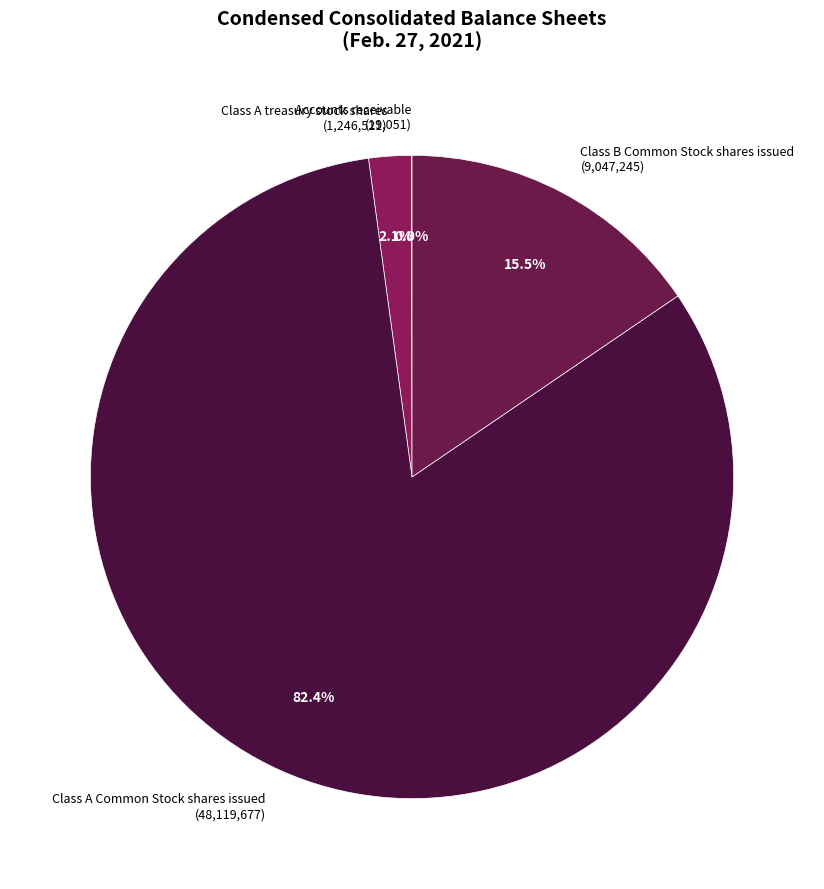

Is there any slice that represents more than half of the pie?

Yes